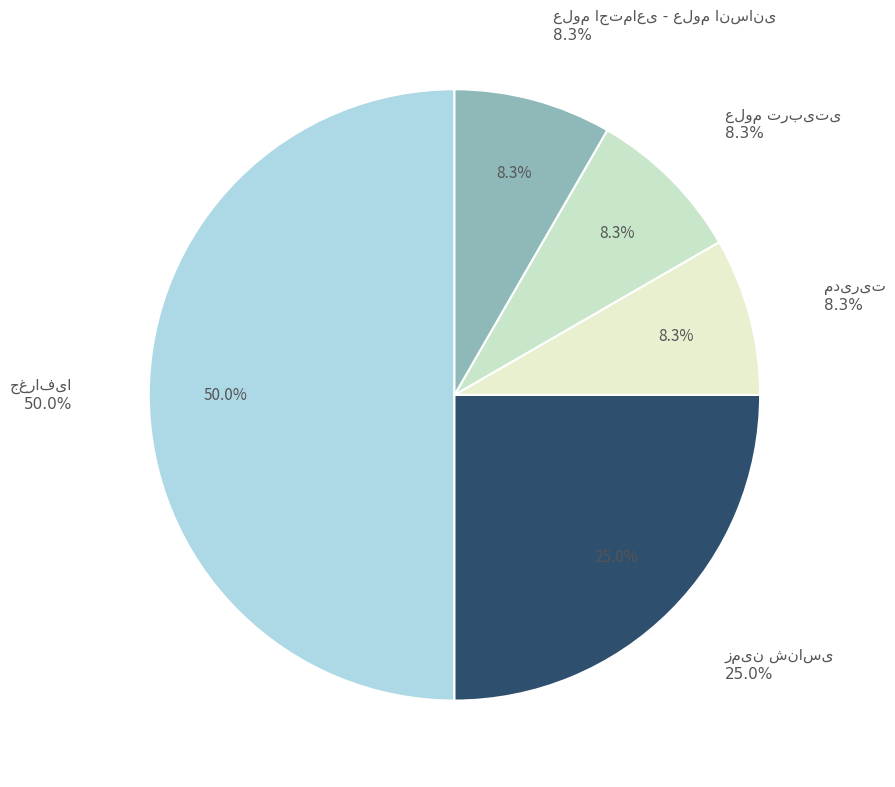

Does any single category account for the majority?

No